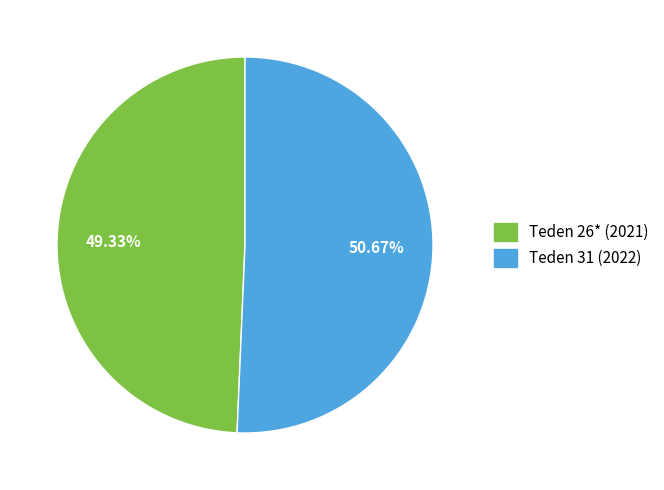

To the nearest percent, what is the difference between the largest and smallest slice percentages?

1%